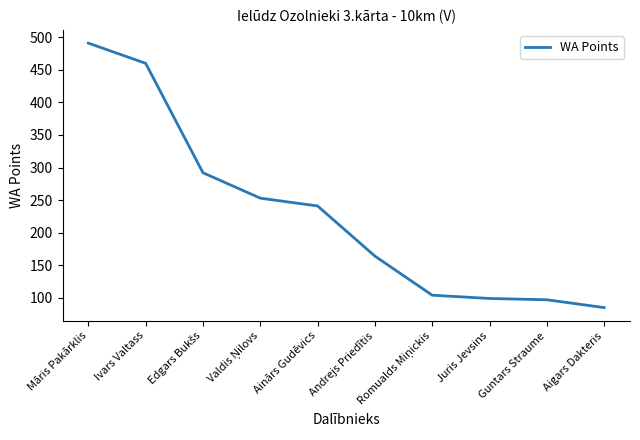

True or false: the data shows 52 at Juris Jevsins.

False